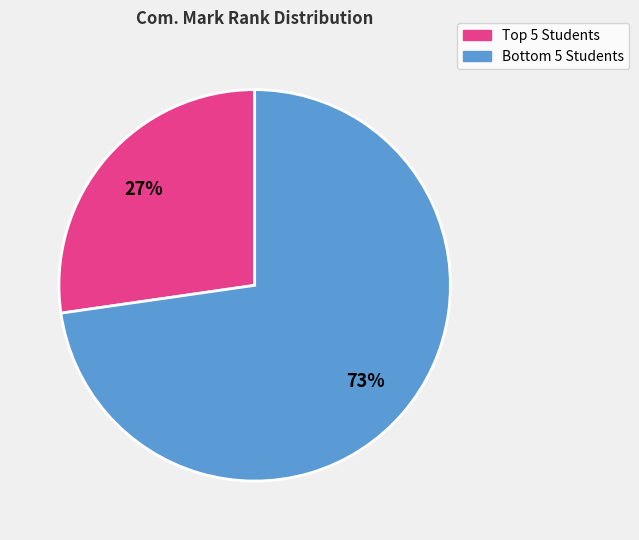

To the nearest percent, what is the average slice percentage?

50%